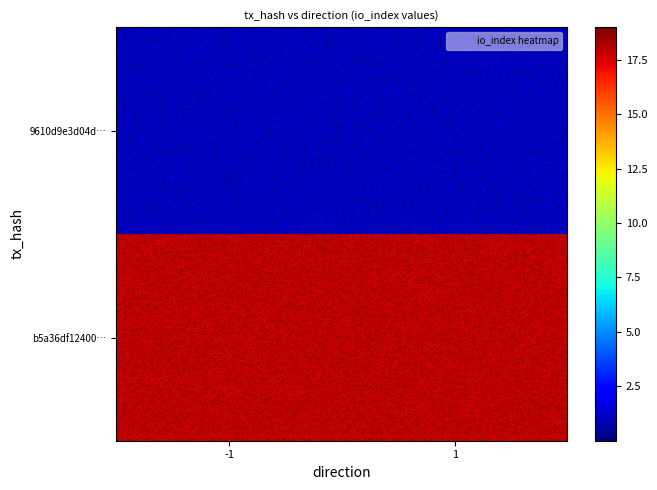

List the series in order of their overall mean, highest first.

b5a36df12400cc89024866681e4c9d421531afa, 9610d9e3d04df8e7e2f2e2512c88341d79e0cd9